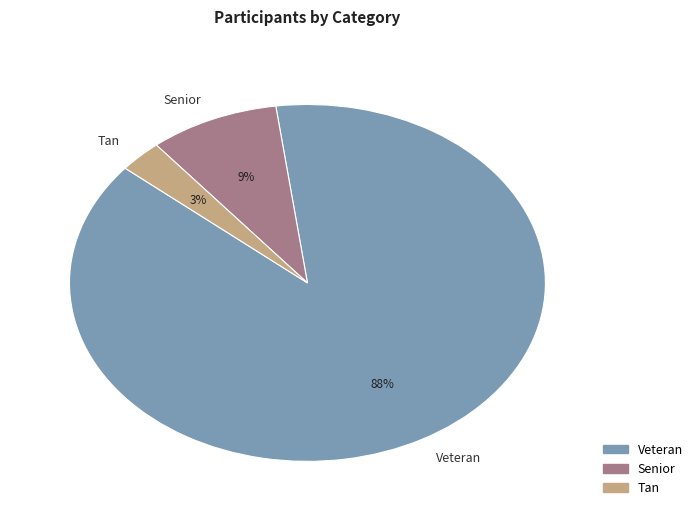

Which has a higher value, Veteran or Tan?

Veteran